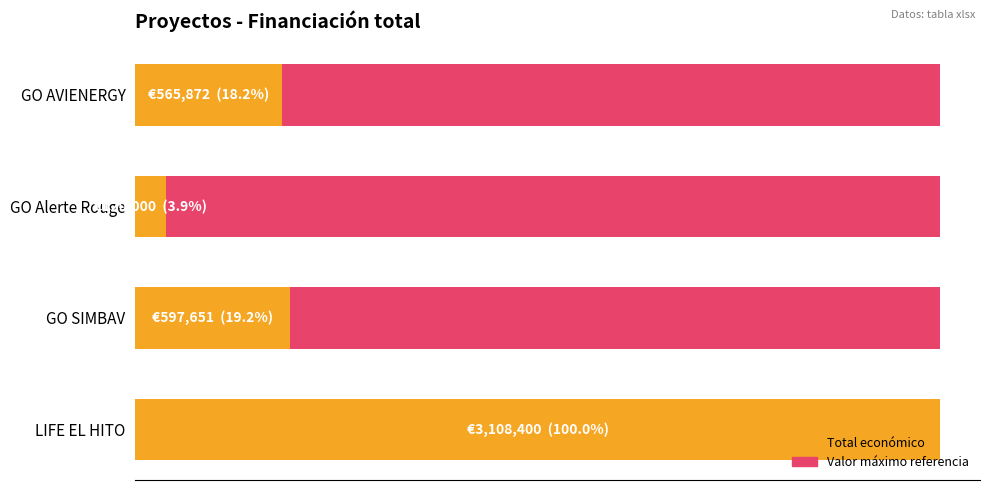

Which series changed the most between 0.0 and 1.5?

Total económico